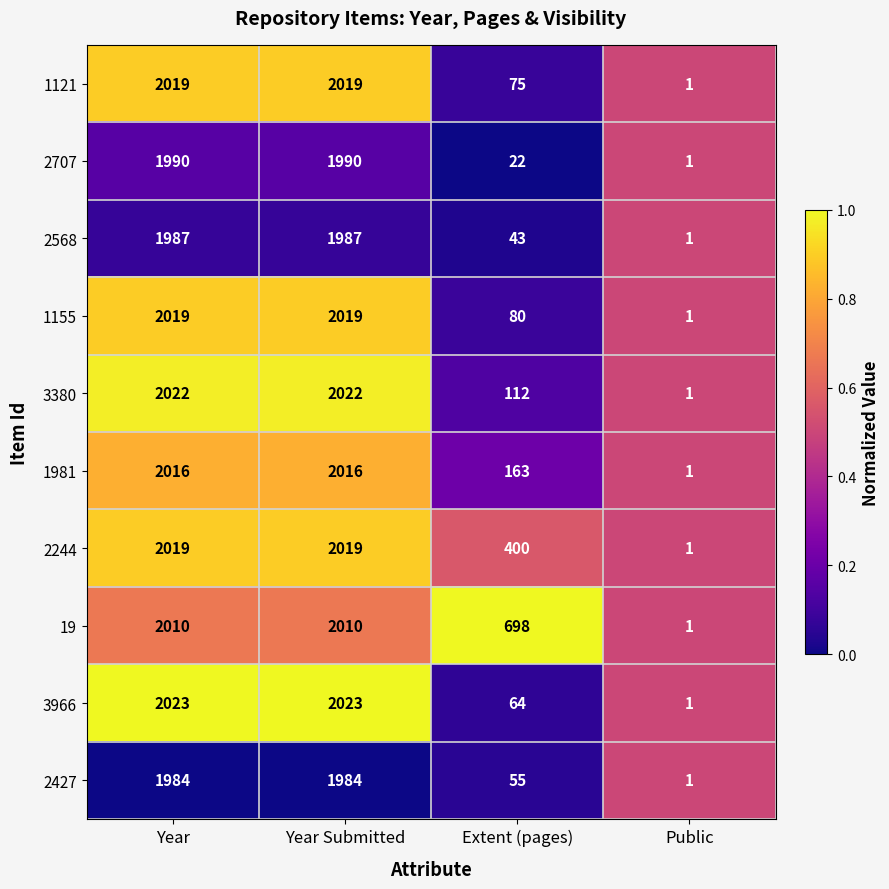

What is the average value of the 3380 series?

1039